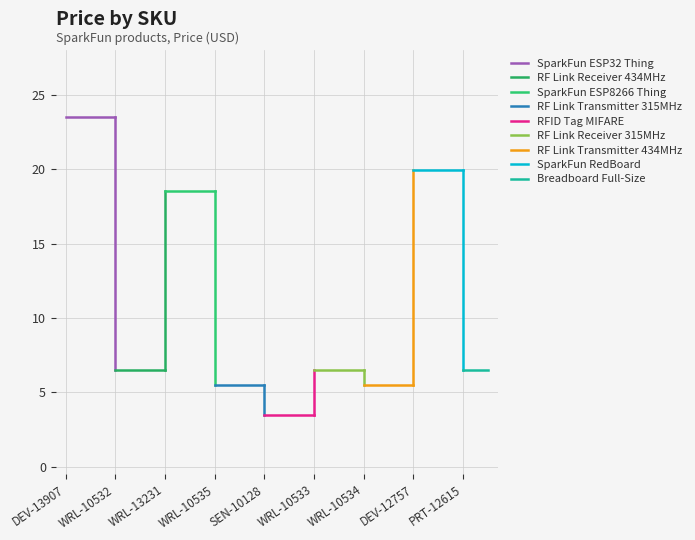

What is the label of the 6th point from the right?

WRL-10535